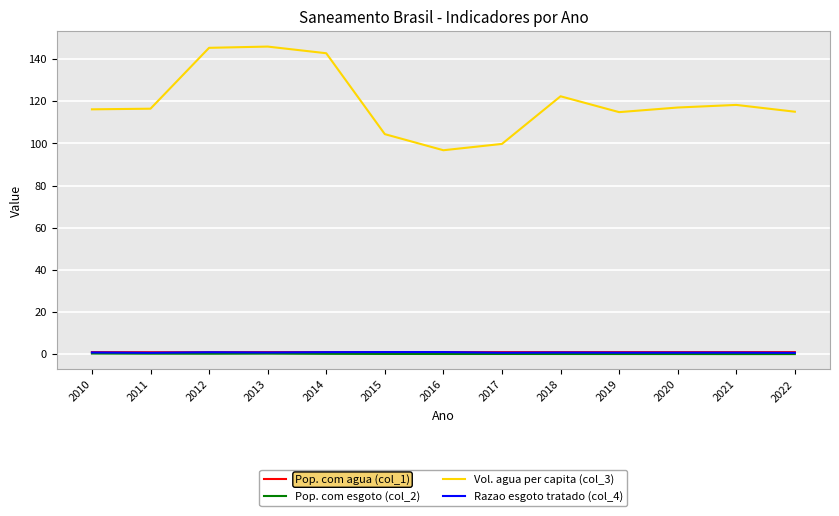

What is the total value across all series at 2010?

118.3